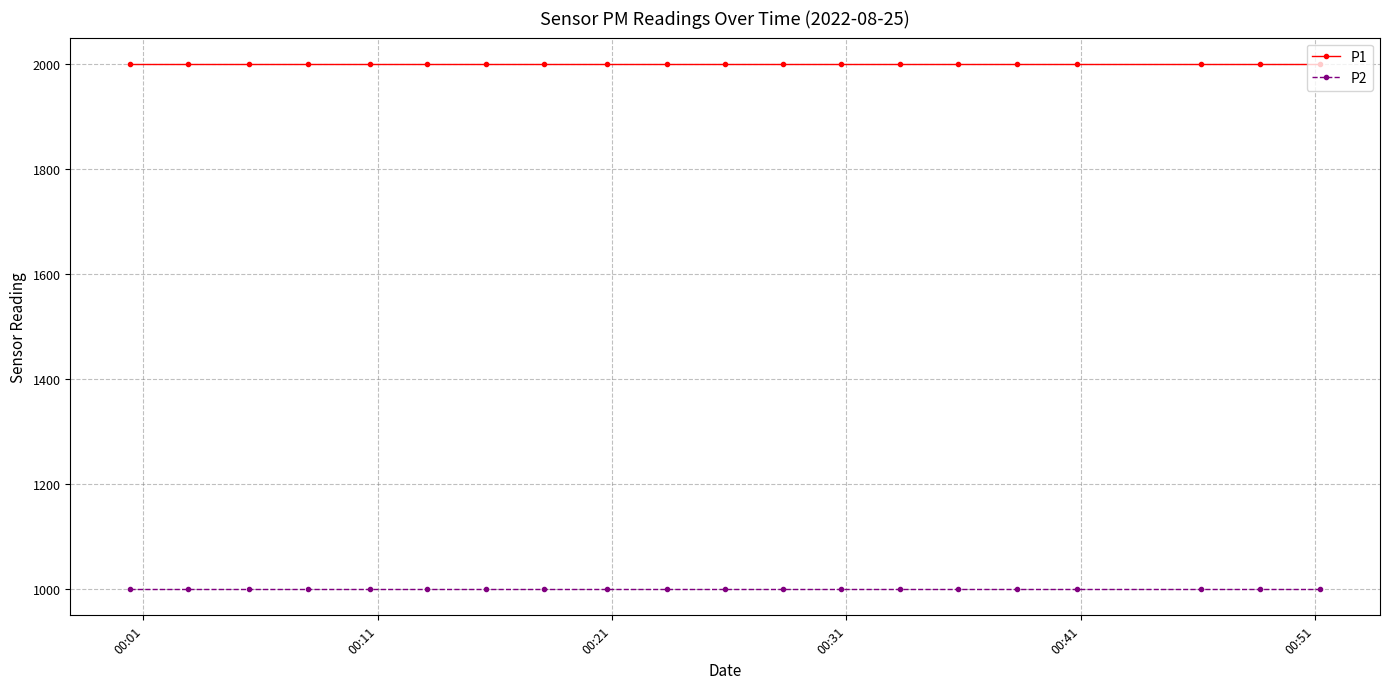

Which series has the largest total across all categories?

P1